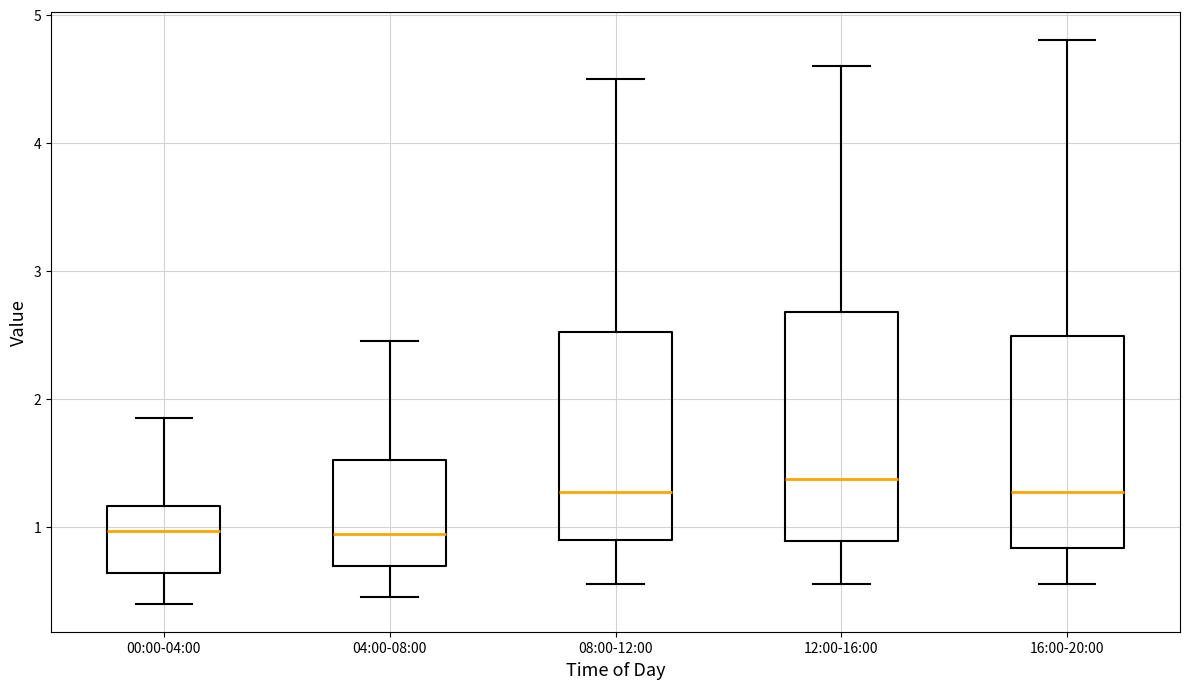

Reading left to right, transcribe this box plot: for each box, give where its median line is, the range the box spans, and where its two whiskers end, as read against the y-axis. The values are not printed on the chart, so give them approximately, as read against the axis.

00:00-04:00: median 1.0, box 0.6 to 1.2, whiskers 0.4 to 1.9
04:00-08:00: median 0.9, box 0.7 to 1.5, whiskers 0.5 to 2.5
08:00-12:00: median 1.3, box 0.9 to 2.5, whiskers 0.6 to 4.5
12:00-16:00: median 1.4, box 0.9 to 2.7, whiskers 0.6 to 4.6
16:00-20:00: median 1.3, box 0.8 to 2.5, whiskers 0.6 to 4.8